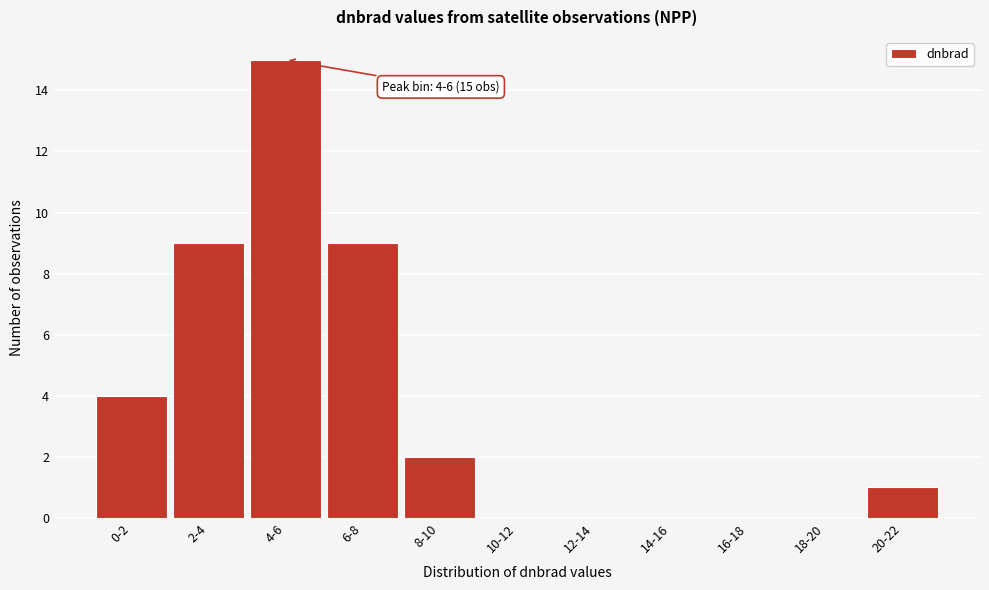

Reading left to right, transcribe all the data shown in this chart.

0-2=4	2-4=9	4-6=15	6-8=9	8-10=2	10-12=0	12-14=0	14-16=0	16-18=0	18-20=0	20-22=1